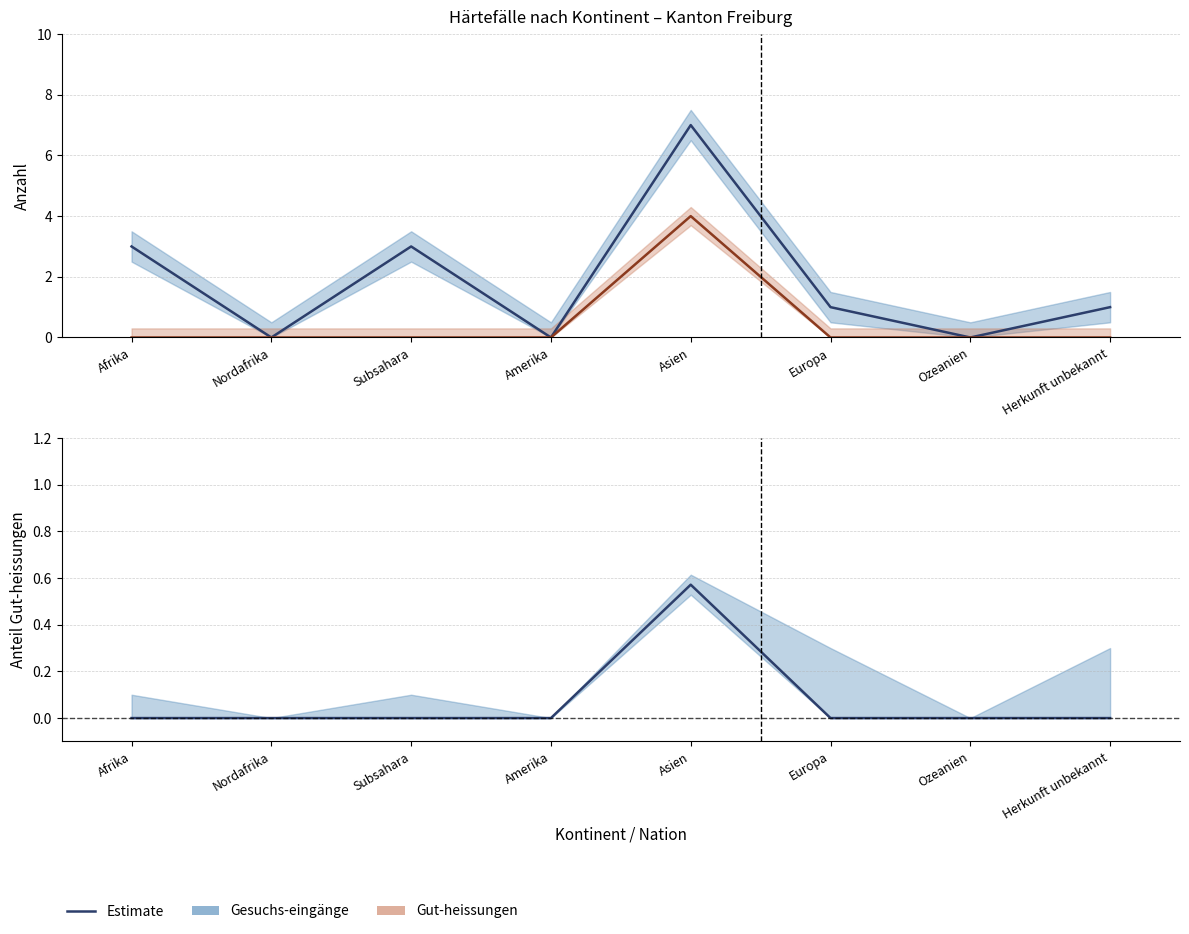

True or false: Gut-heissungsrate and Gesuchs-eingänge cross at least once.

False